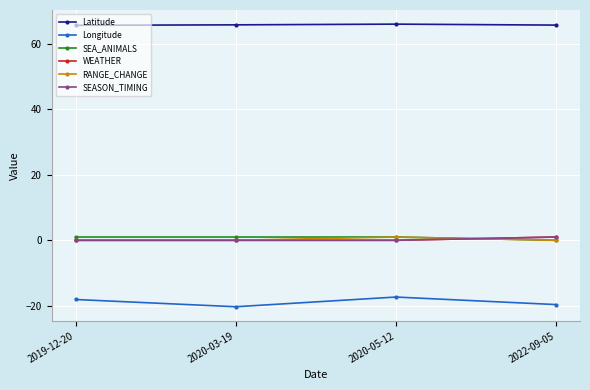

Does the chart have visible grid lines?

Yes